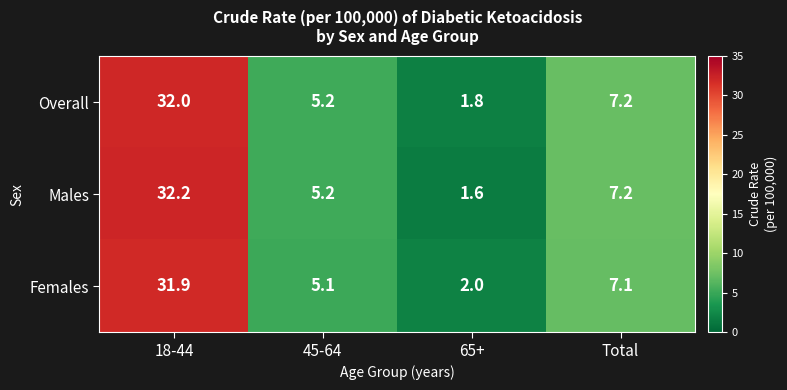

At which category is the sum across all series the highest?

18-44